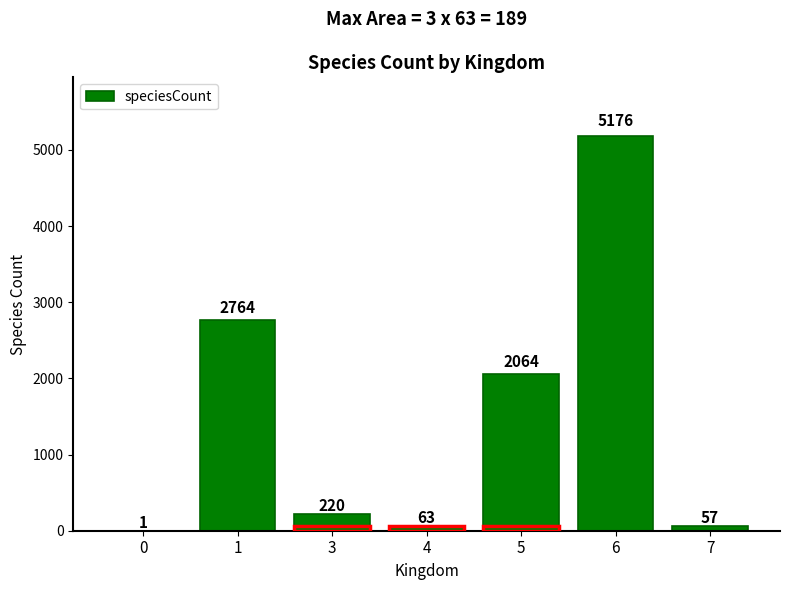

Reading right to left, list all the values displayed in this chart.

7=57	6=5176	5=2064	4=63	3=220	1=2764	0=1